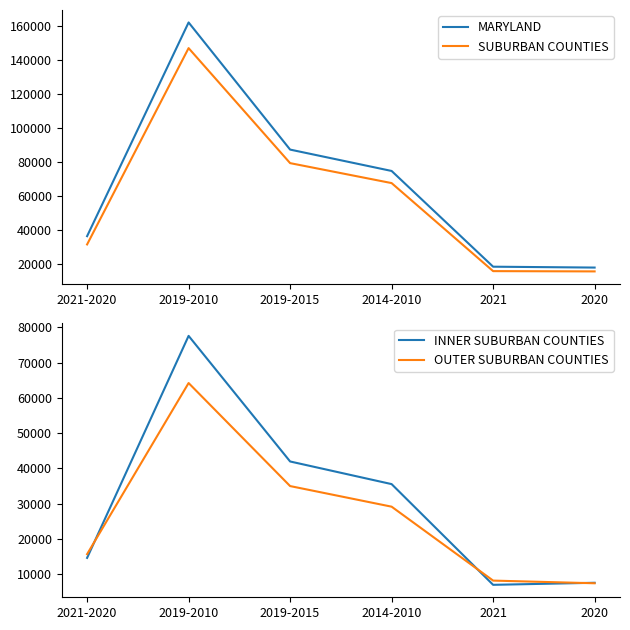

What is the label of the 6th point from the right?

2021-2020